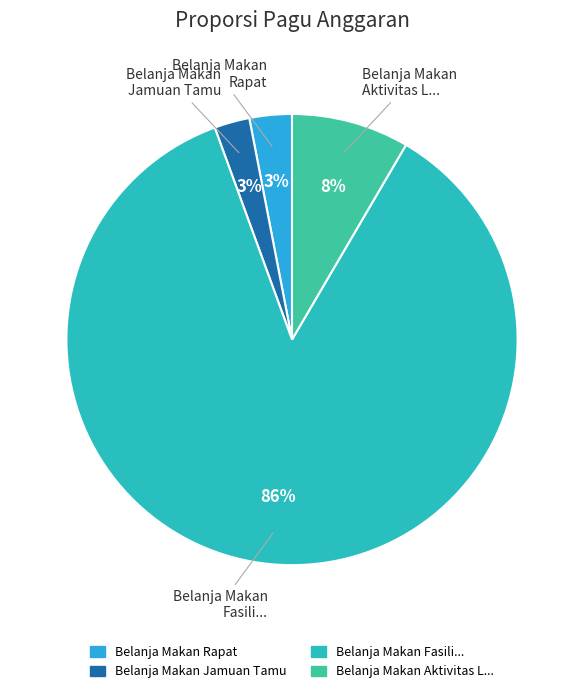

To the nearest percent, what percentage of the pie is Belanja Makan Jamuan Tamu?

3%